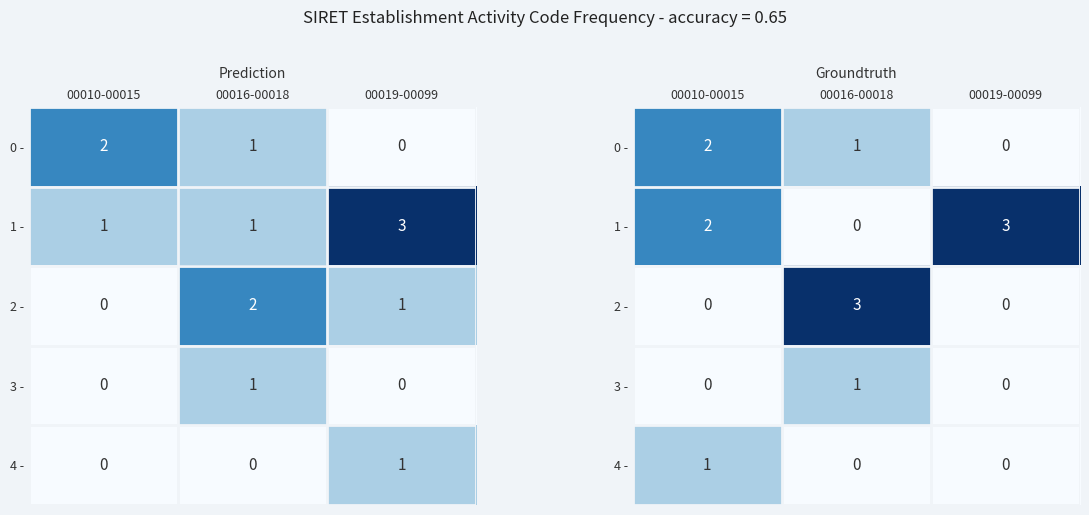

Is it true that 4 - equals -1 at 00016-00018?

False